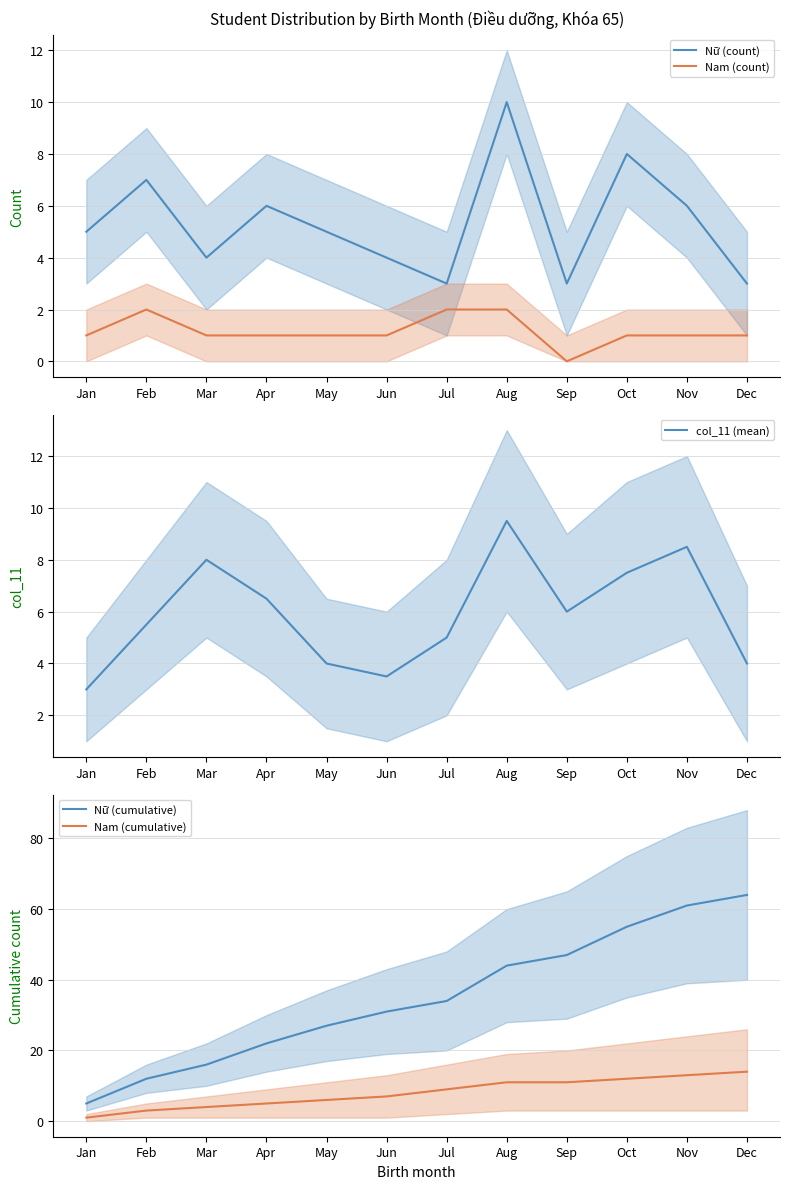

What is the value of the Nam (count) point at the 6th from the left?

1.0